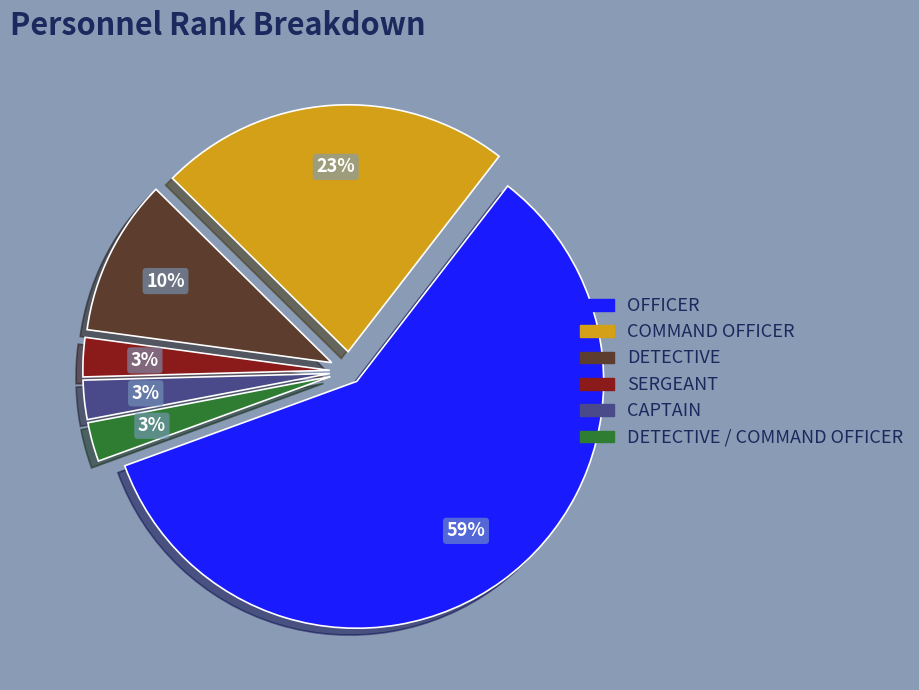

To the nearest percent, what is the average slice percentage?

17%